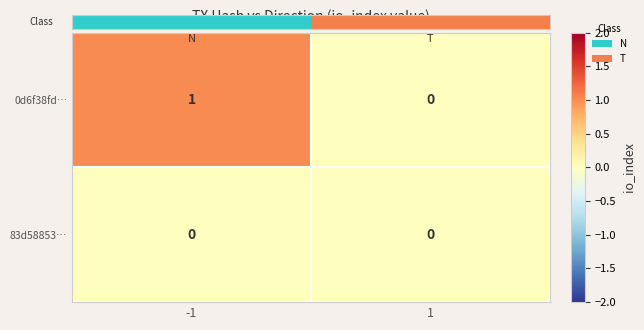

Reading left to right, transcribe all the data shown in this chart.

0d6f38fd…: -1=1	1=0
83d58853…: -1=0	1=0